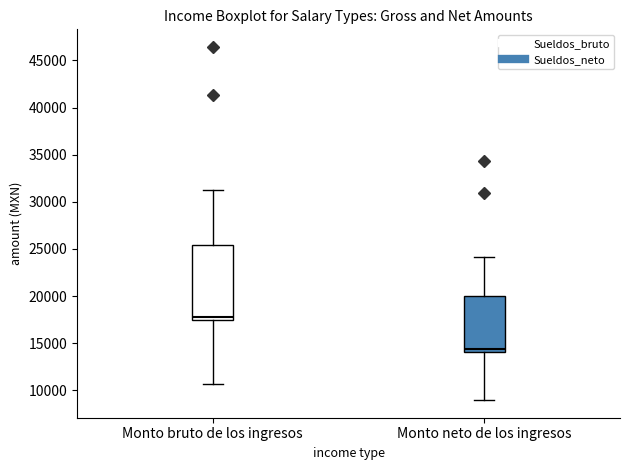

Comparing the boxes themselves (not the whiskers), which one is the tallest?

Monto bruto de los ingresos